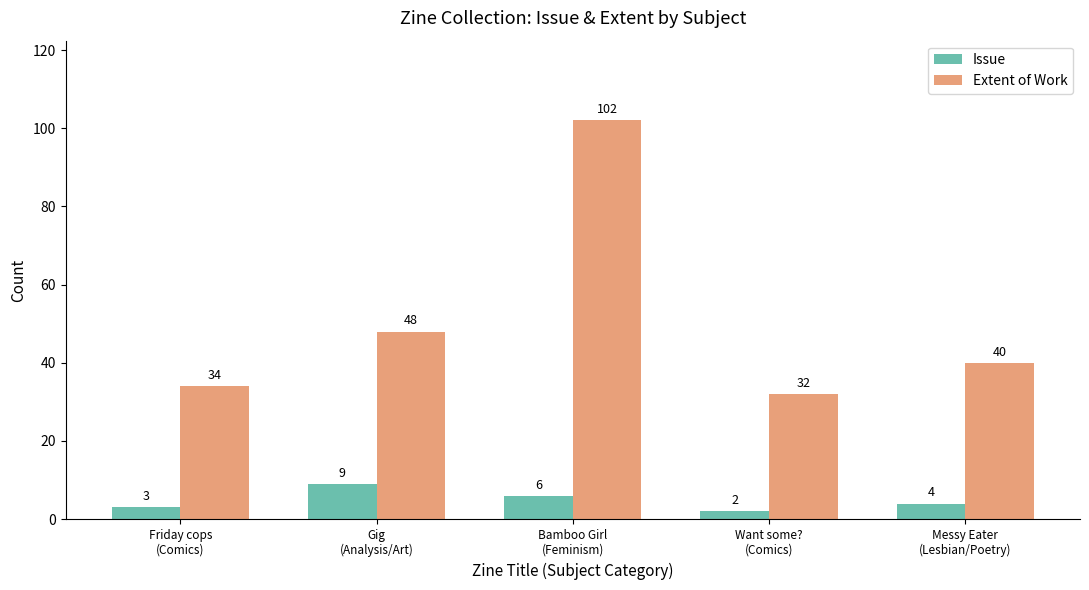

What is the highest value of the Extent of Work series?

102